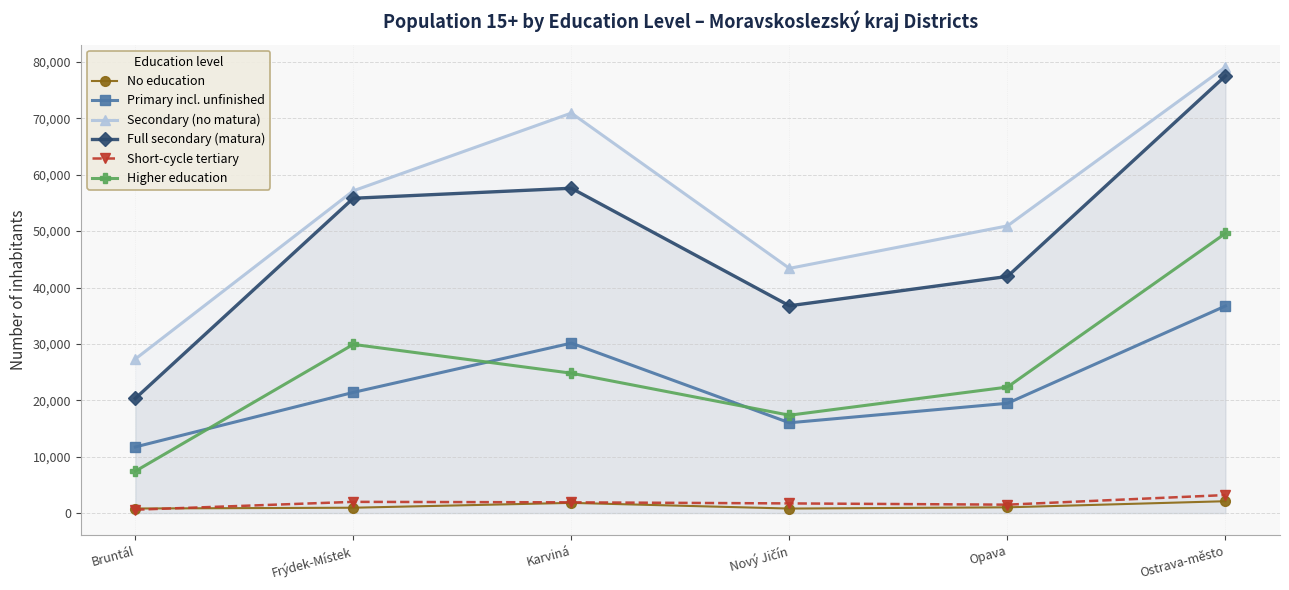

Is it true that Higher education equals 7426 at Bruntál?

True